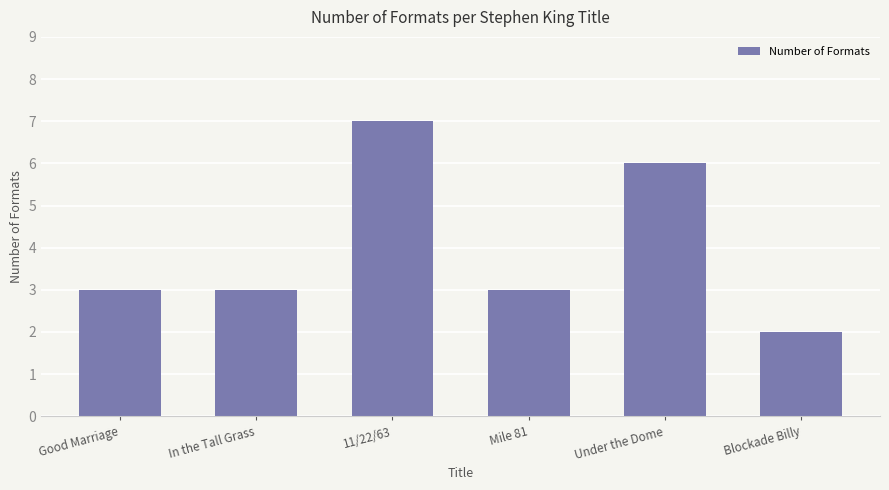

What is the label of the 5th bar from the left?

Under the Dome